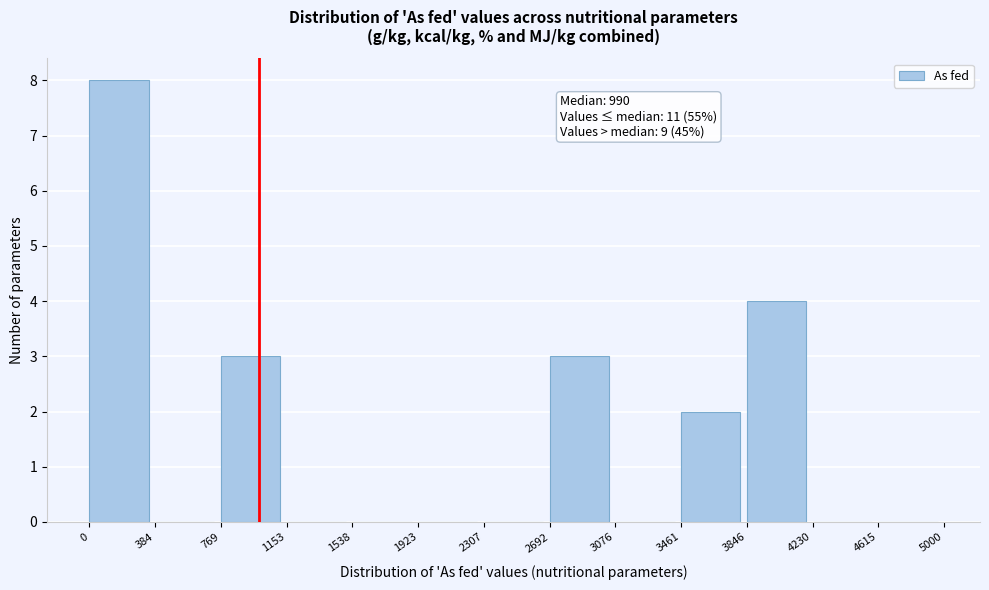

Over which range of the x-axis is the bar tallest?

0 to 384